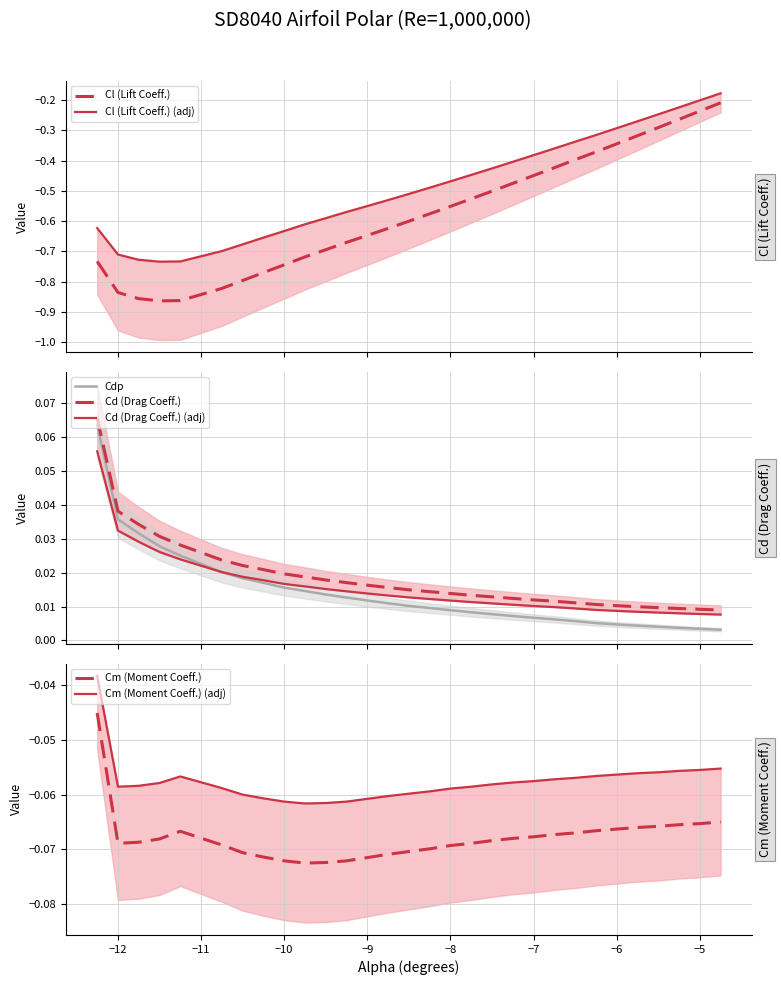

Which series ends up on top after the final intersection of Cd (Drag Coeff.) (adj) and Cdp?

Cd (Drag Coeff.) (adj)